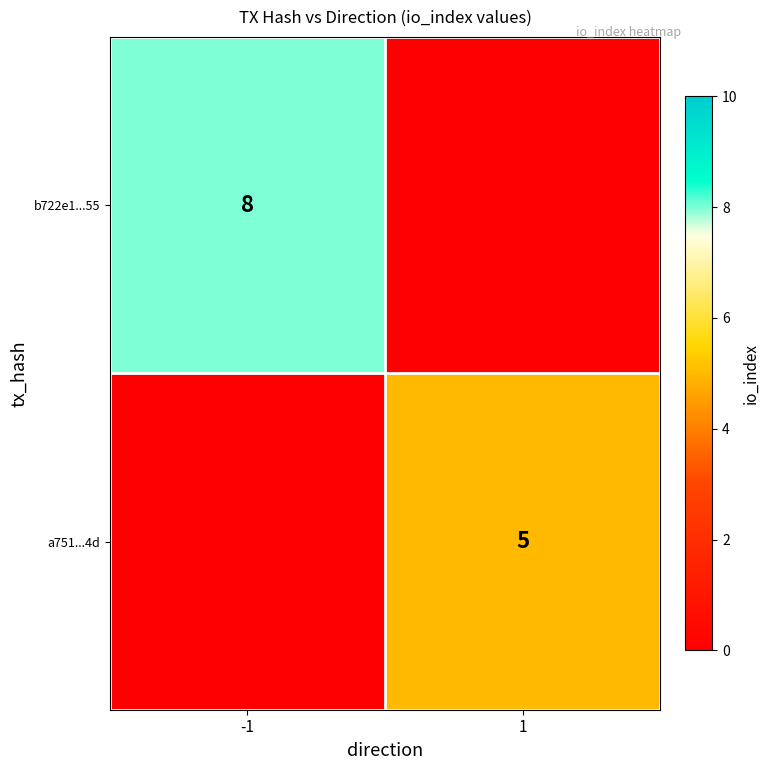

Is it true that a751...4d equals 8 at 1?

False